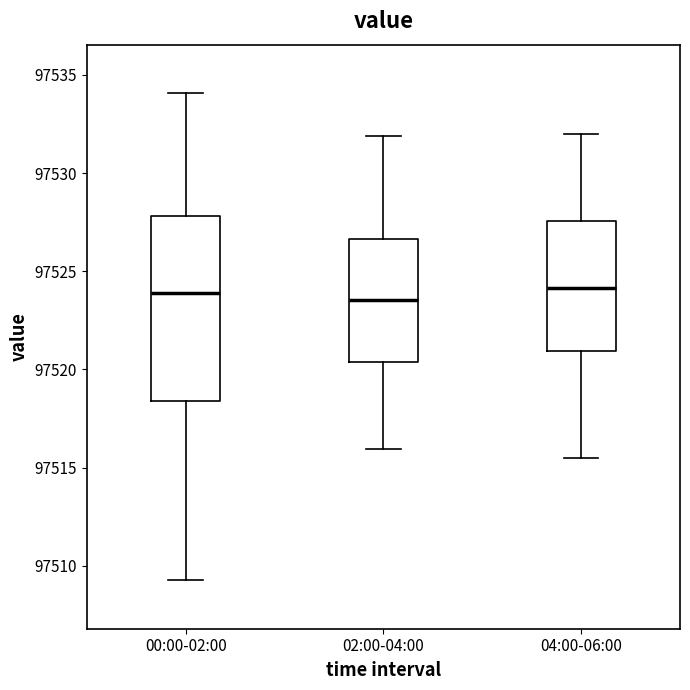

Which box is the tallest, from its lower edge to its upper edge?

00:00-02:00